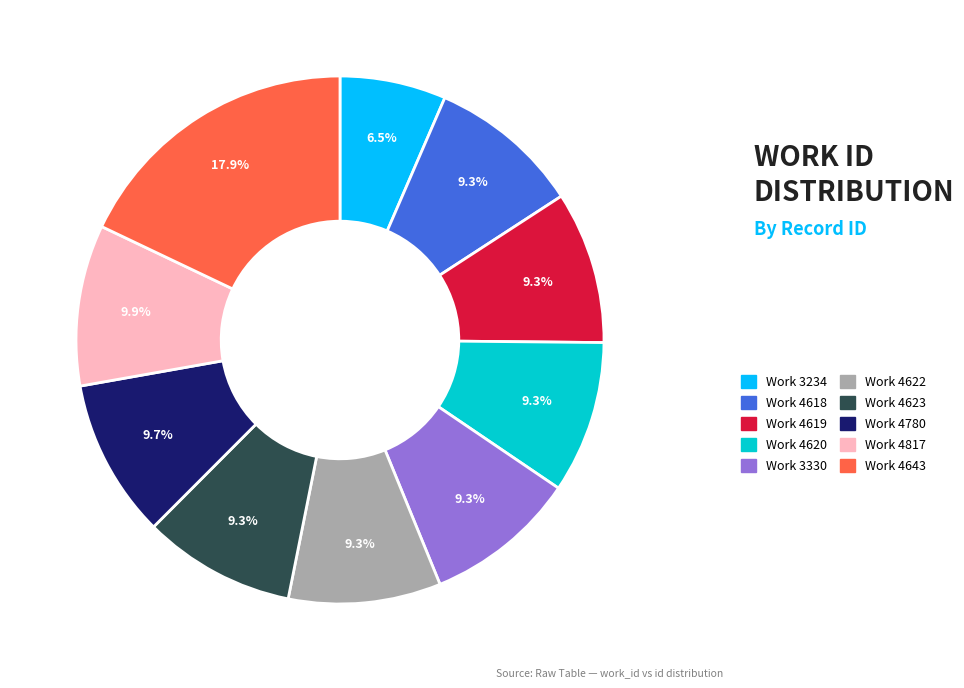

Is there any slice that represents more than half of the pie?

No